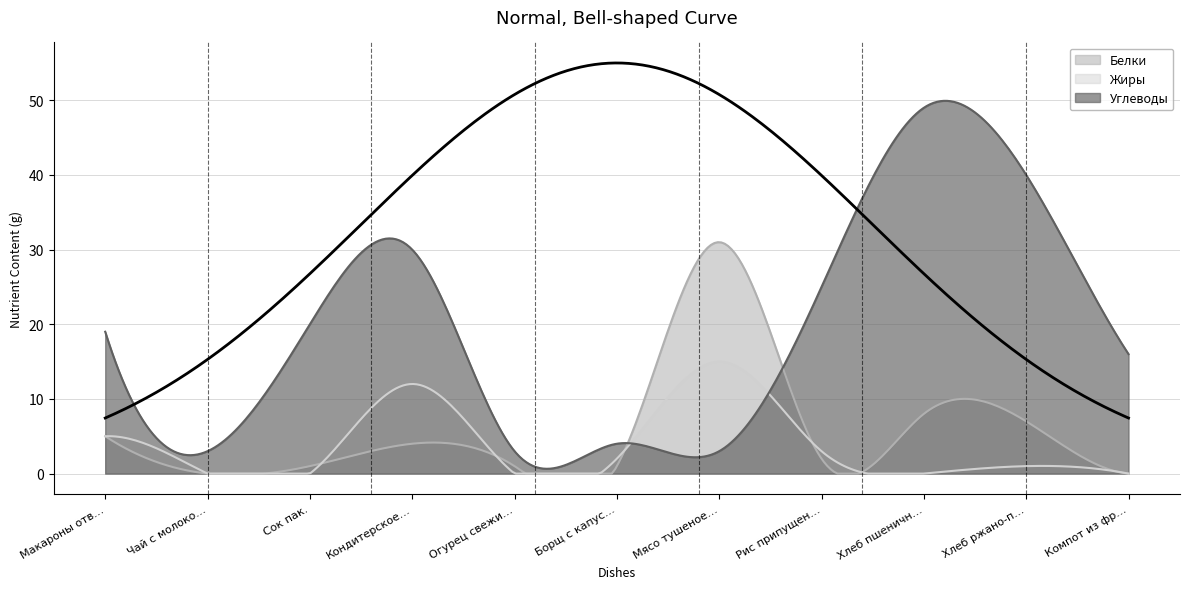

What is the spread (max minus min) of values at Мясо тушеное из свинины?

28